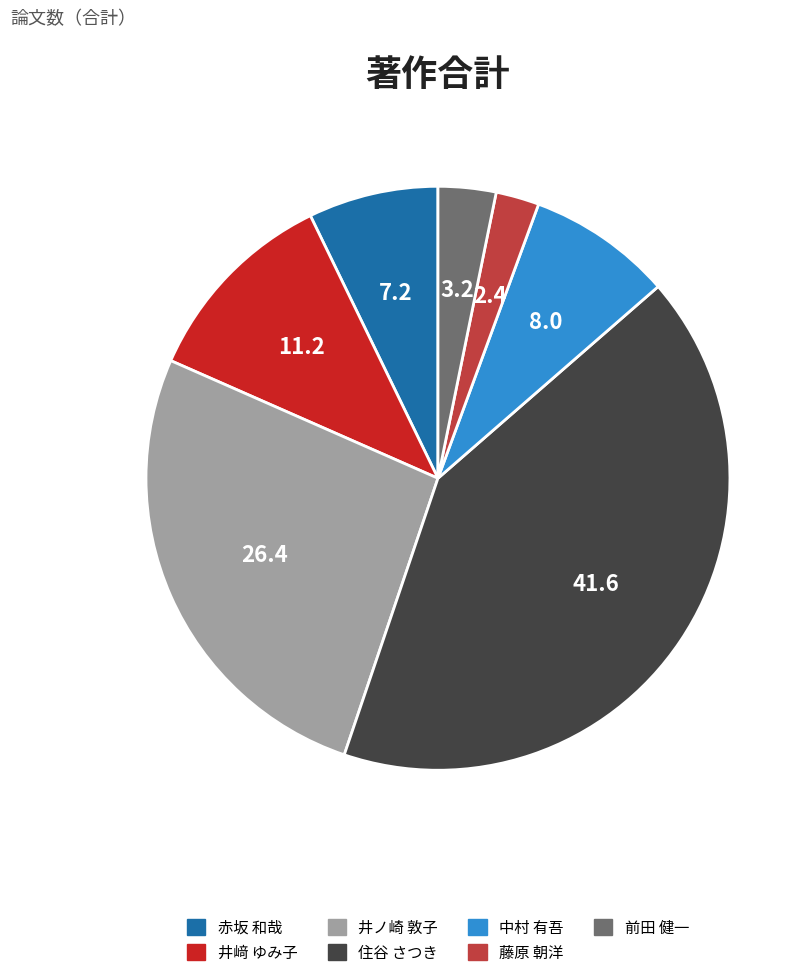

Is the sum of 前田 健一 and 中村 有吾 greater than half?

No